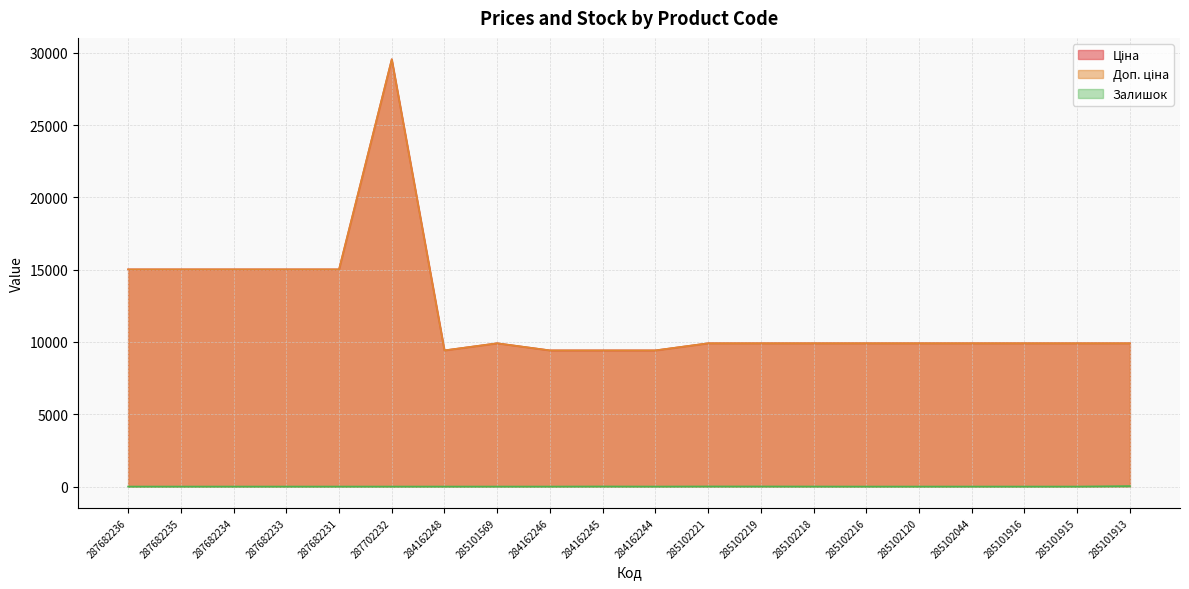

How many data points in Ціна are above 9908?

16